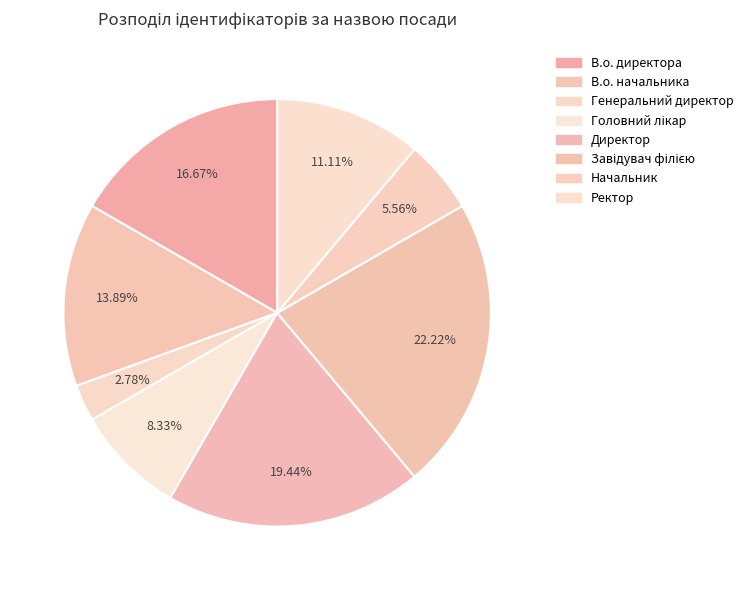

Which category has the smallest portion of the pie?

Генеральний директор